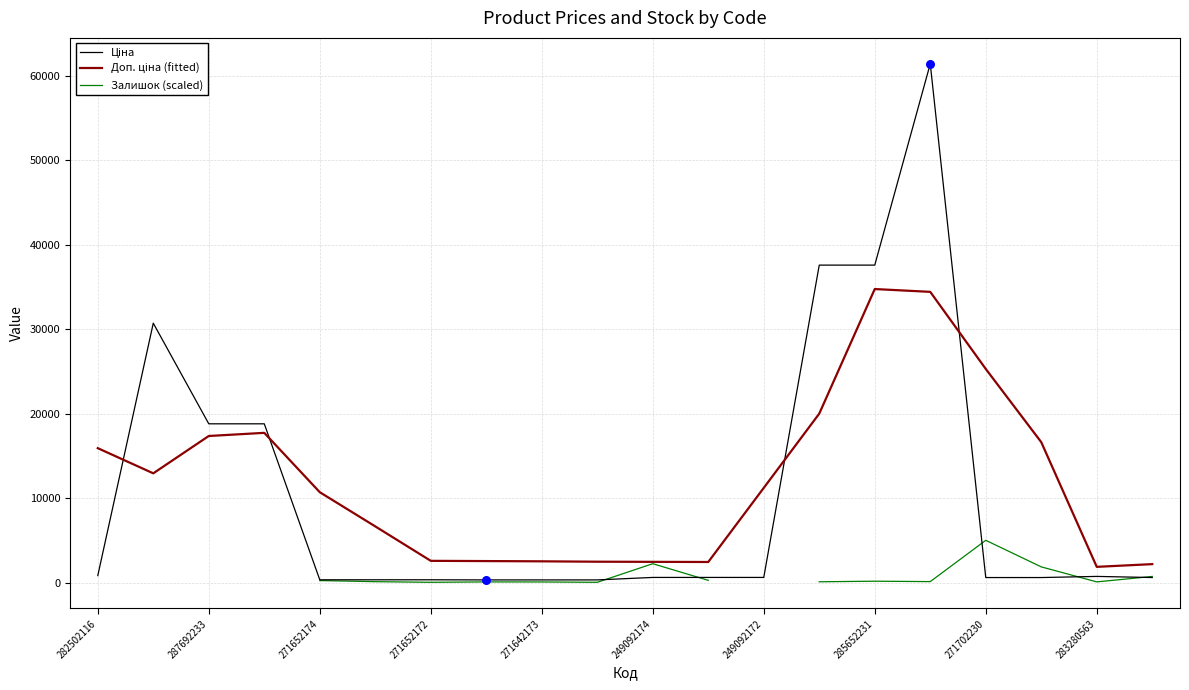

What are all the series names shown in the legend?

Ціна, Доп. ціна (fitted), Залишок (scaled)